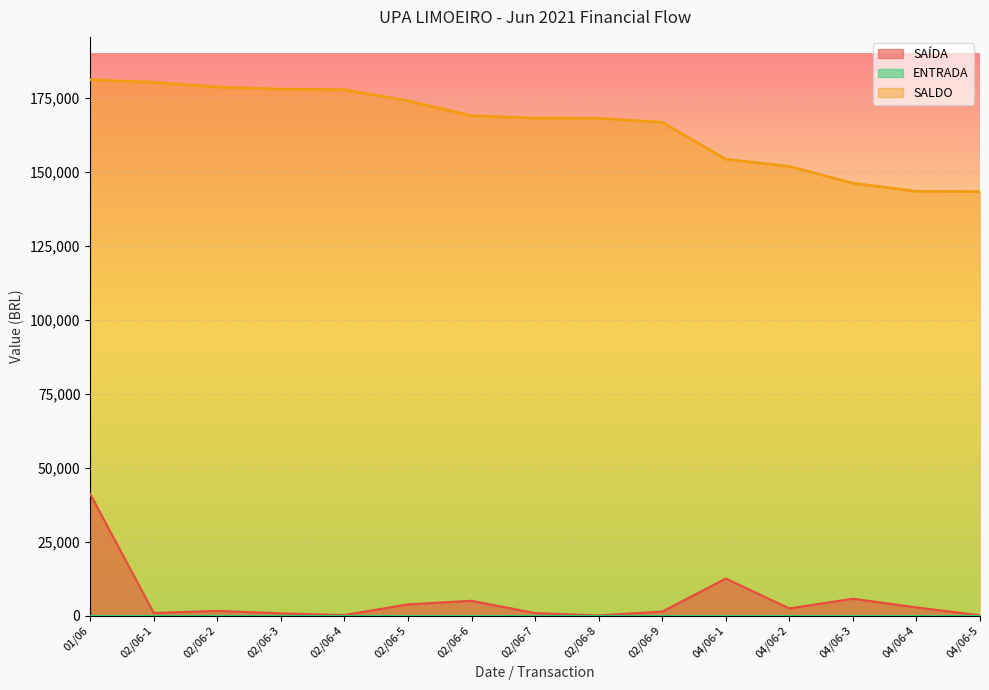

List the series in order of their peak value, highest first.

SALDO, SAÍDA